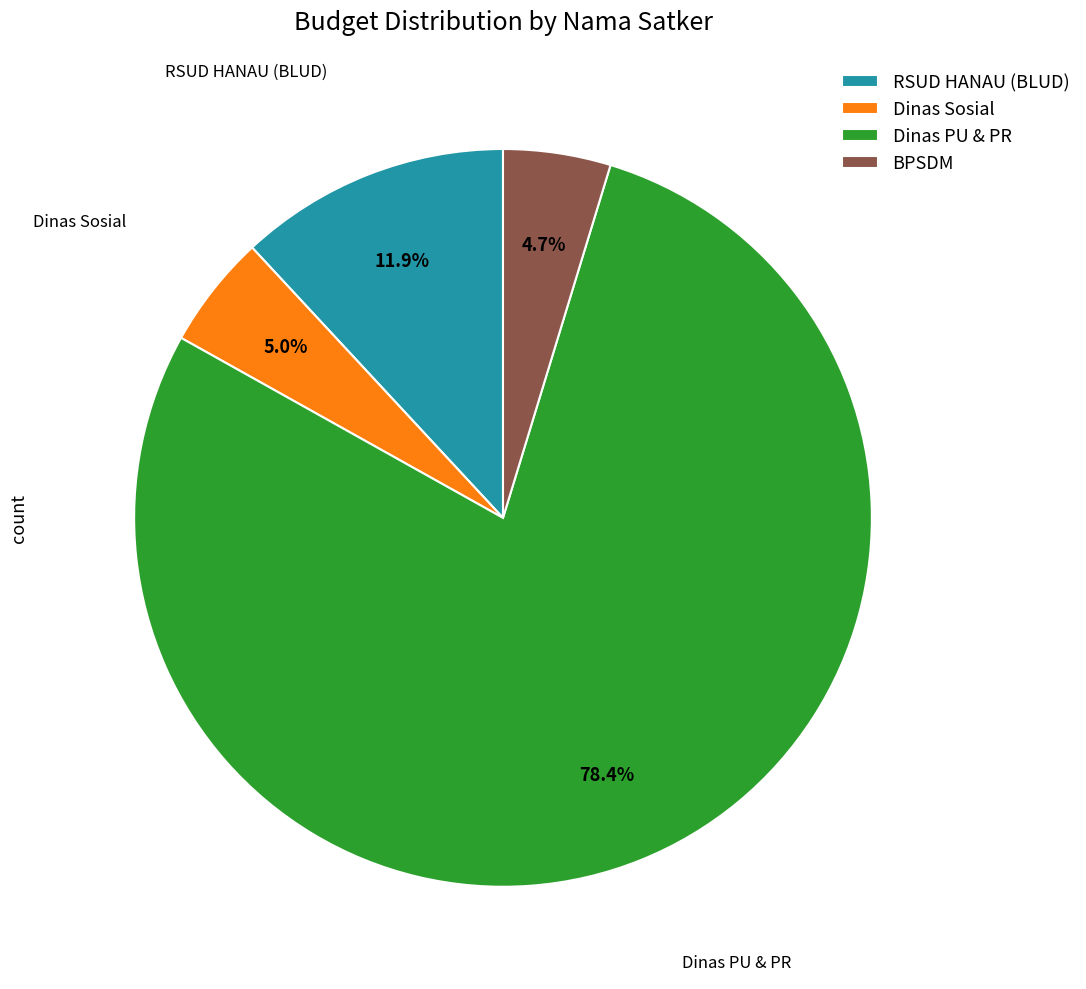

Between RSUD HANAU (BLUD) and Dinas Sosial, which is larger?

RSUD HANAU (BLUD)